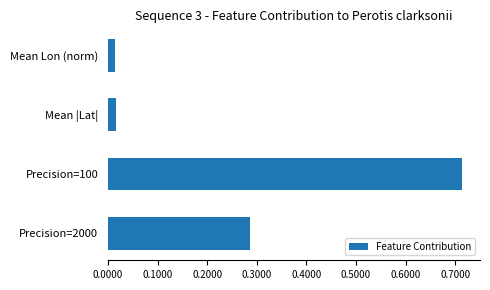

Which label corresponds to the largest value in the chart?

Precision=100